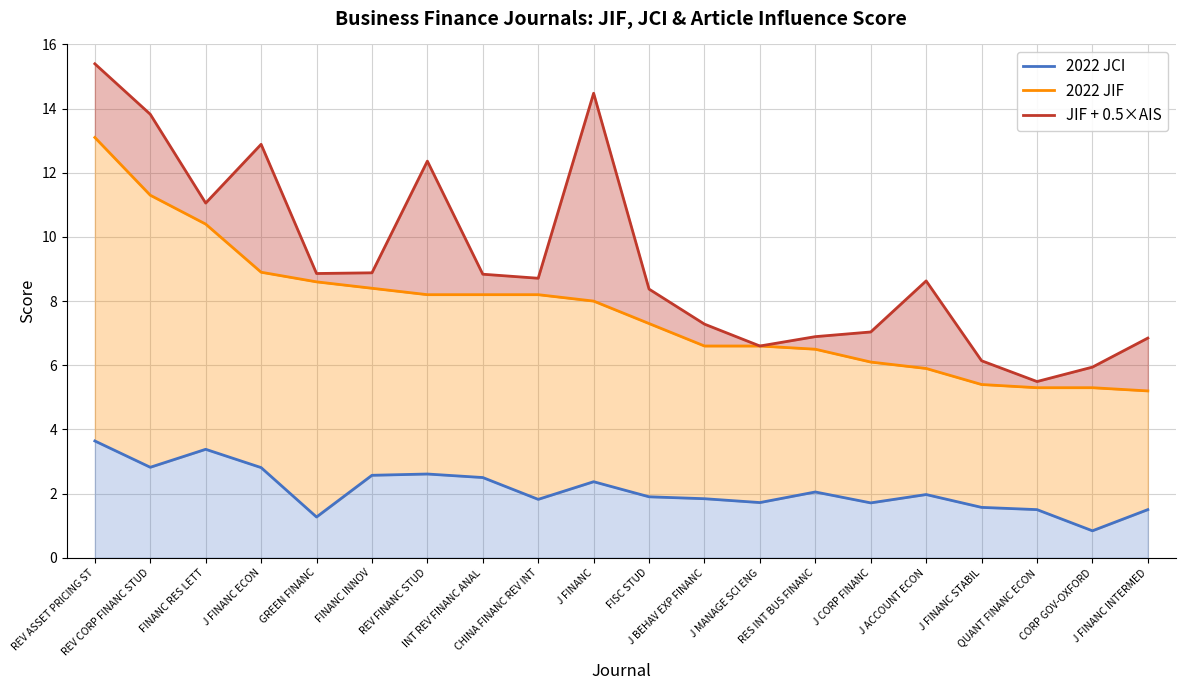

What is the maximum value for 2022 JIF?

13.1